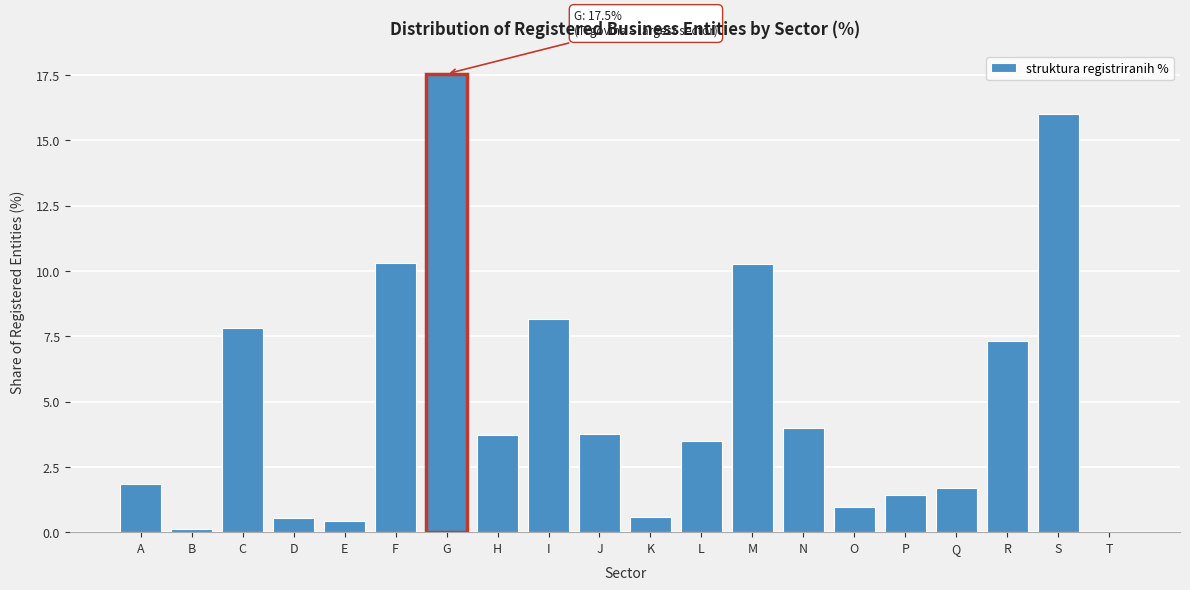

Is it true that the value at C is 7.8?

True